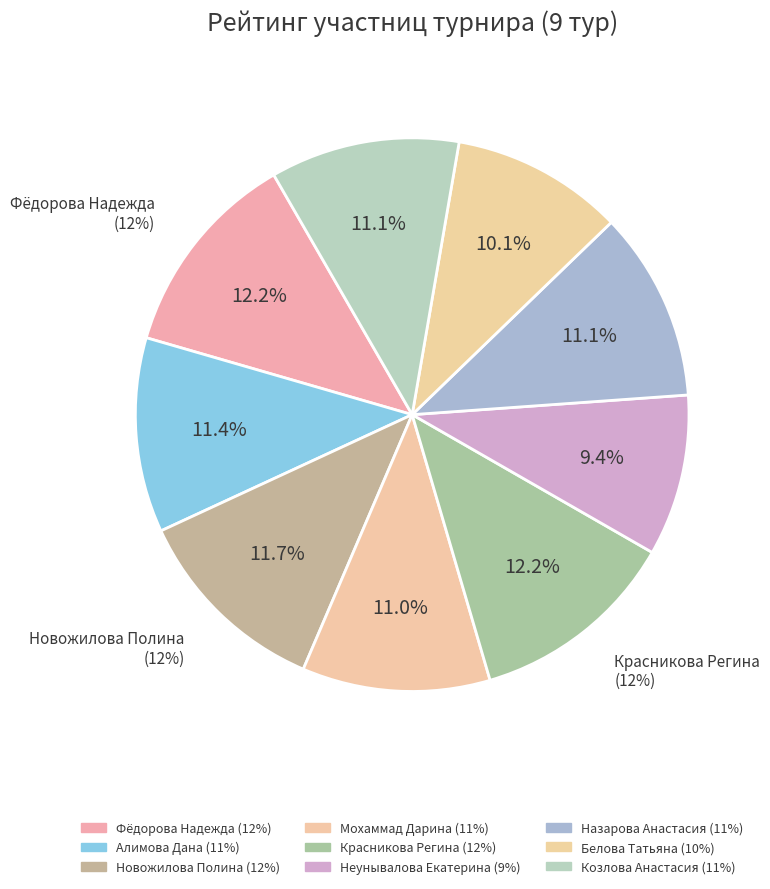

Is it true that Фёдорова Надежда is 12% of the pie?

True